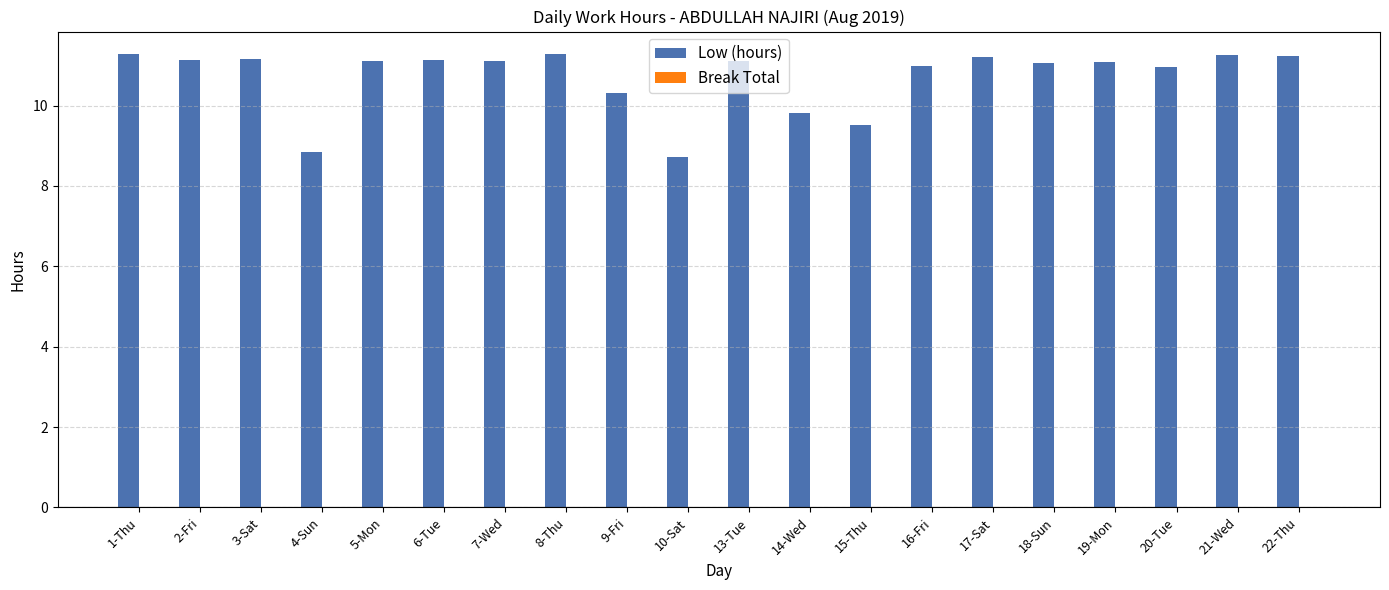

Does the chart contain stacked bars?

No